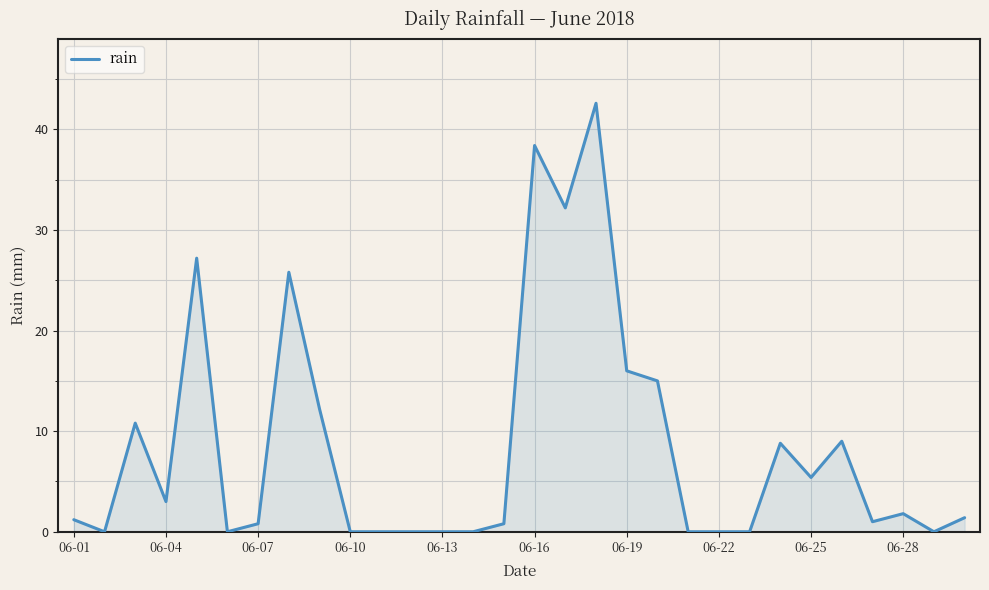

What is the difference between the maximum and minimum values?

42.6